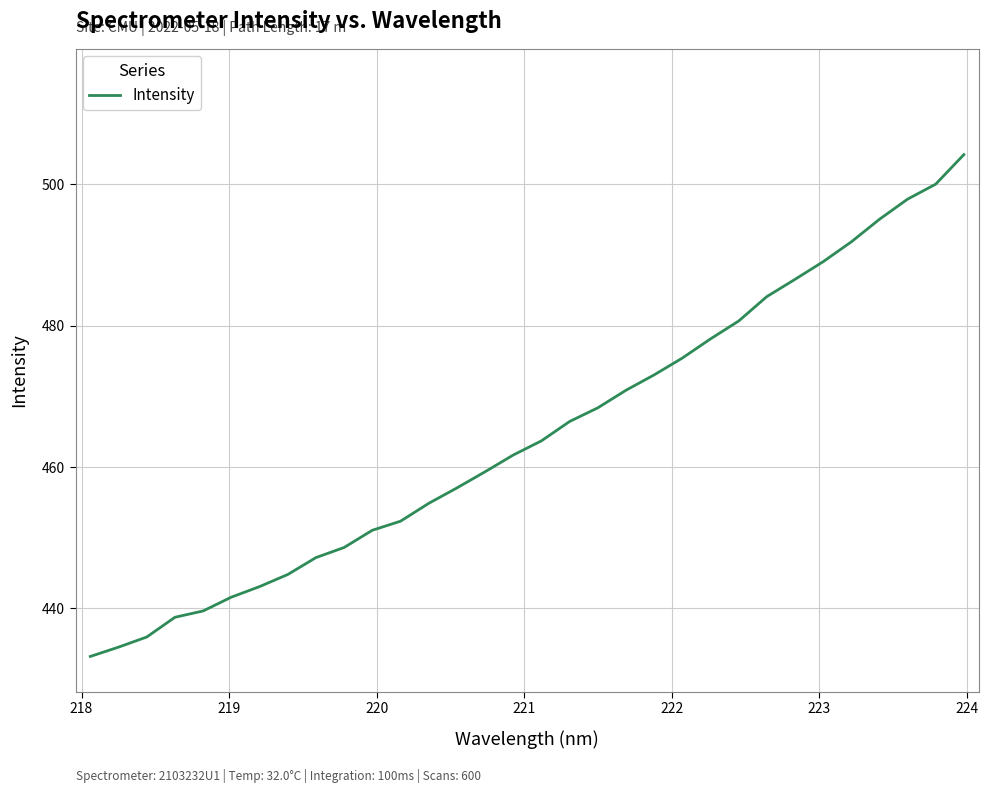

What is the greatest value displayed?

504.2